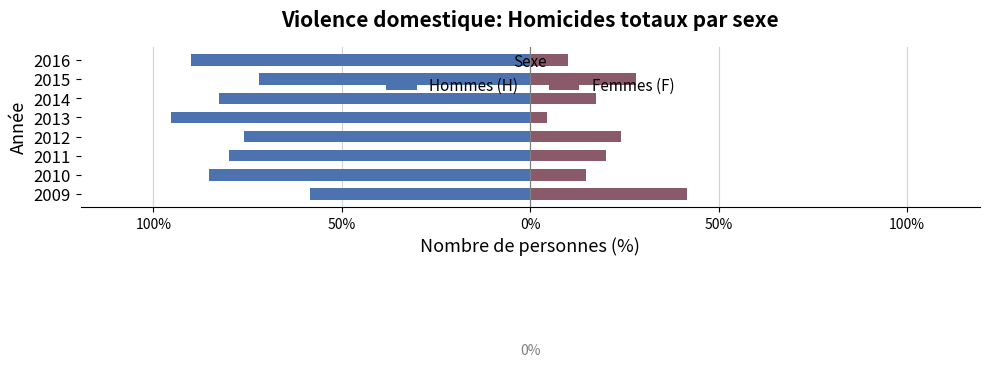

Rank the series by their maximum value, from highest to lowest.

Femmes (F), Hommes (H)